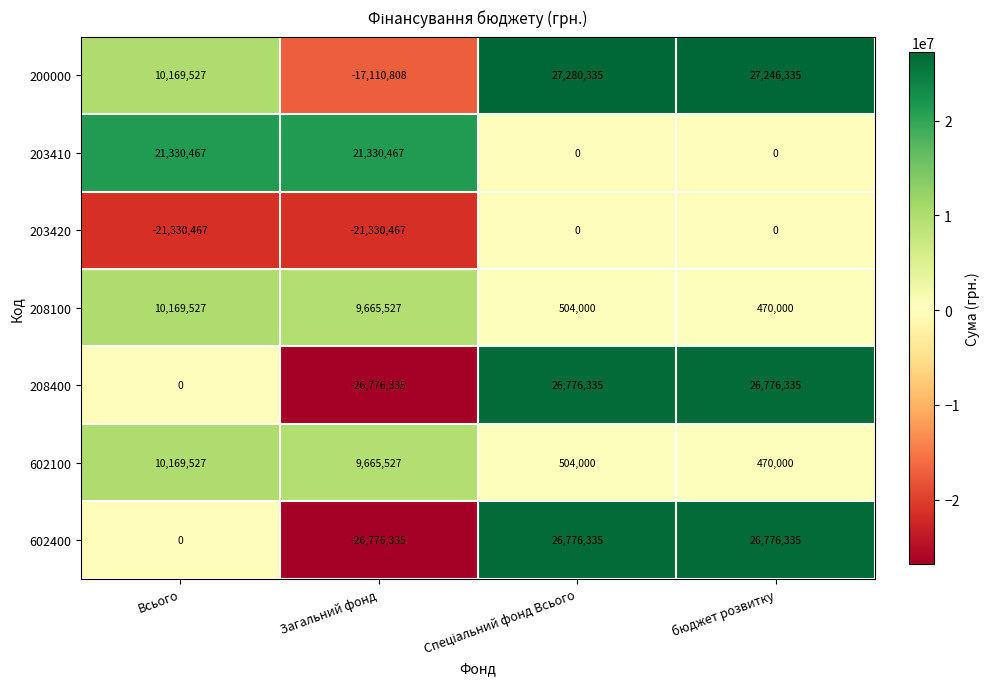

At how many categories does at least one series exceed 18294433?

4